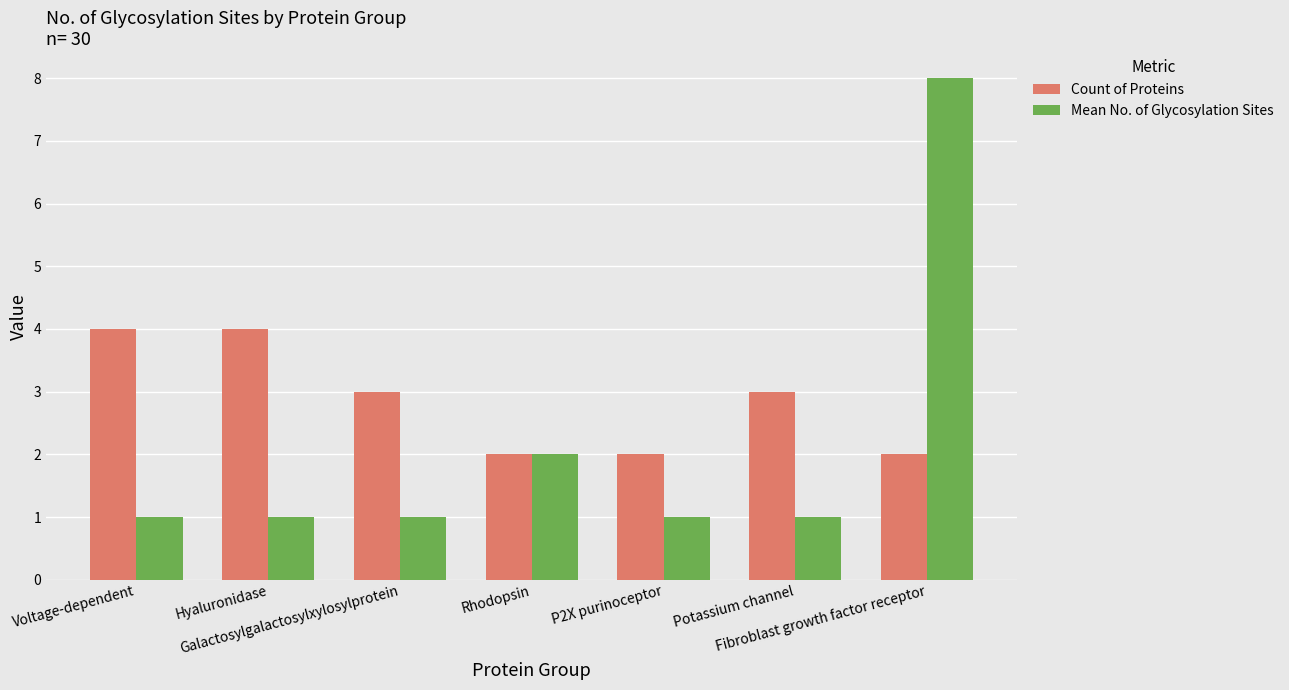

What are all the series names shown in the legend?

Count of Proteins, Mean No. of Glycosylation Sites